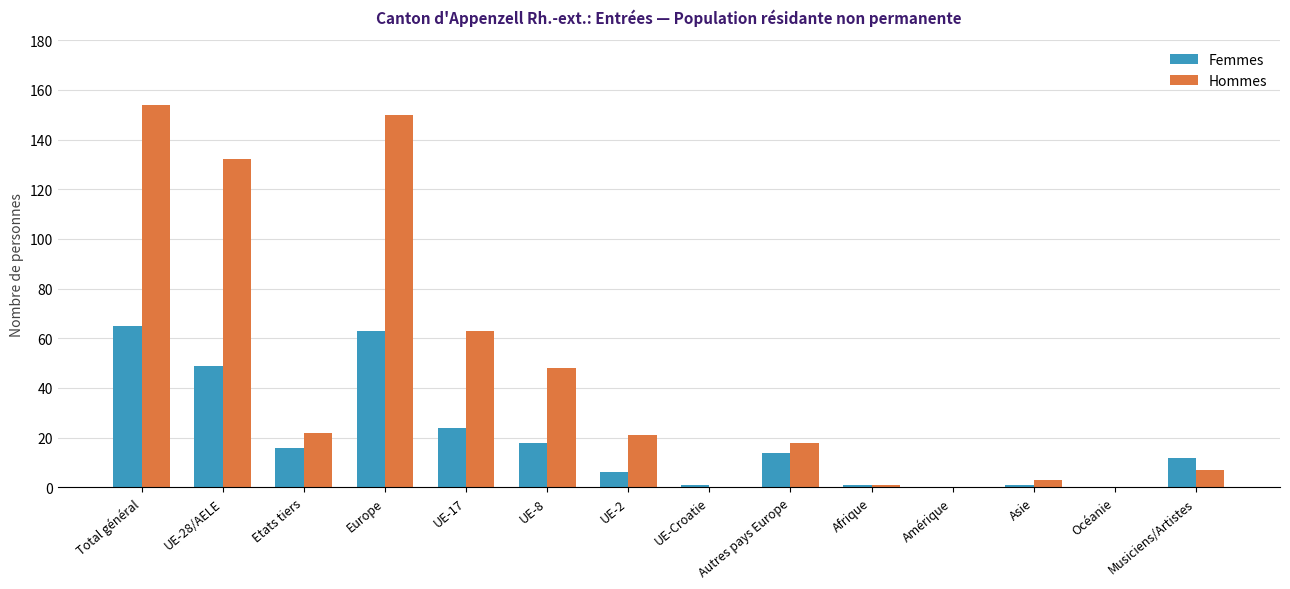

Read the Hommes value at Autres pays Europe.

18